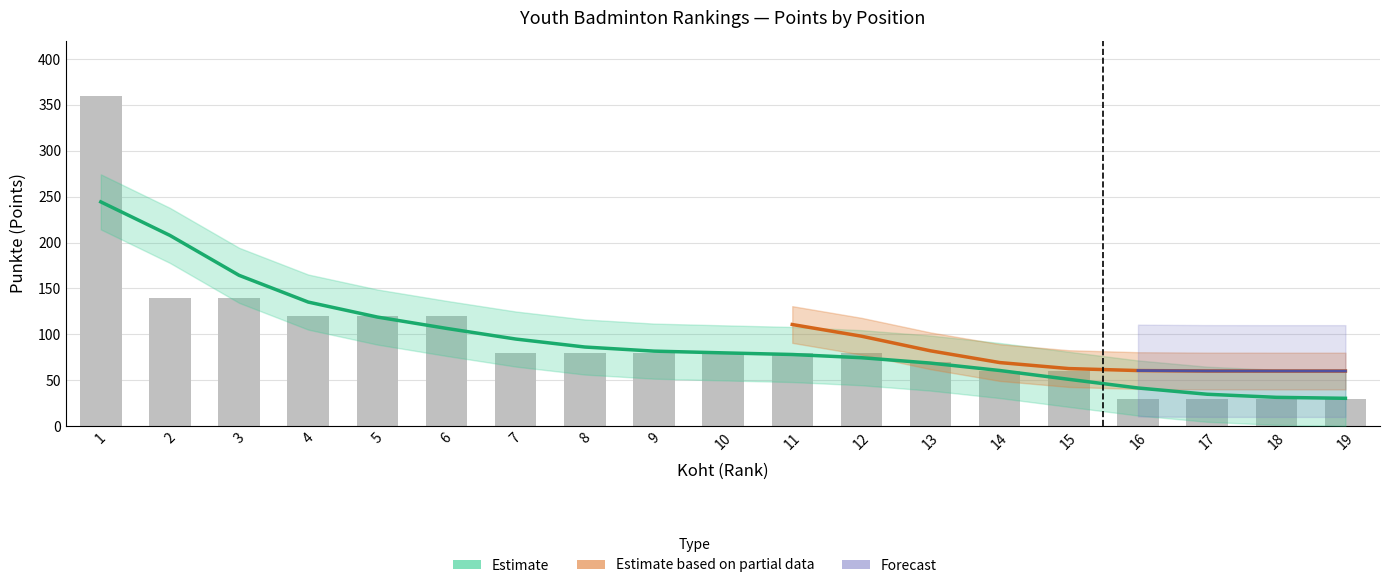

Between 1 and 14, which is larger?

1